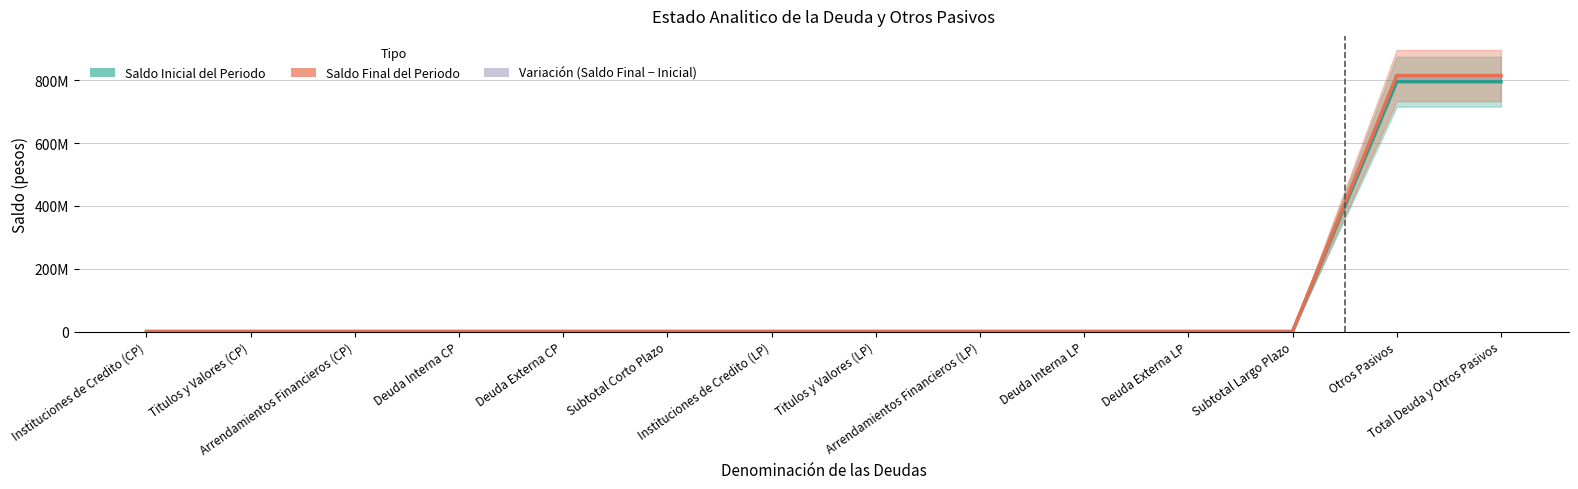

True or false: Saldo Final del Periodo and Saldo Inicial del Periodo cross at least once.

False